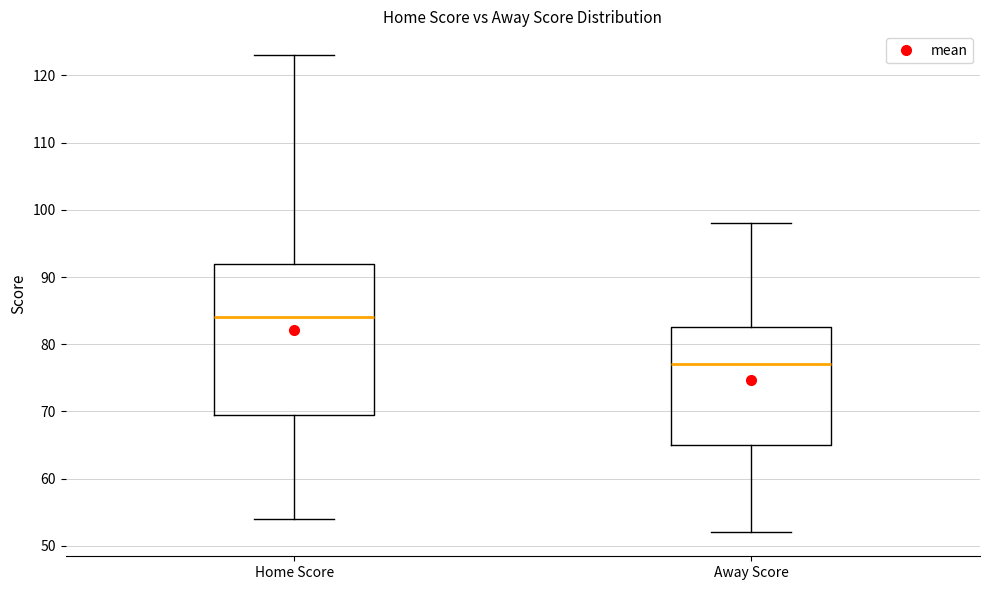

Reading left to right, transcribe this box plot: for each box, give where its median line is, the range the box spans, and where its two whiskers end, as read against the y-axis. The values are not printed on the chart, so give them approximately, as read against the axis.

Home Score: median 84, box 70 to 92, whiskers 54 to 123
Away Score: median 77, box 65 to 83, whiskers 52 to 98